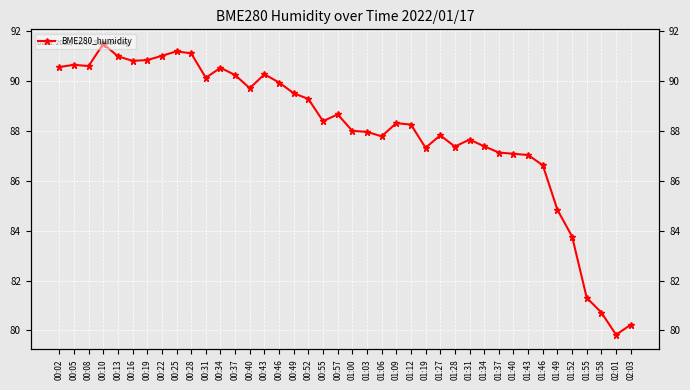

Rank the categories by value from lowest to highest.

02:01, 02:03, 01:58, 01:55, 01:52, 01:49, 01:46, 01:43, 01:40, 01:37, 01:19, 01:28, 01:34, 01:31, 01:06, 01:27, 01:03, 01:00, 01:12, 01:09, 00:55, 00:57, 00:52, 00:49, 00:40, 00:46, 00:31, 00:37, 00:43, 00:34, 00:02, 00:08, 00:05, 00:16, 00:19, 00:13, 00:22, 00:28, 00:25, 00:10